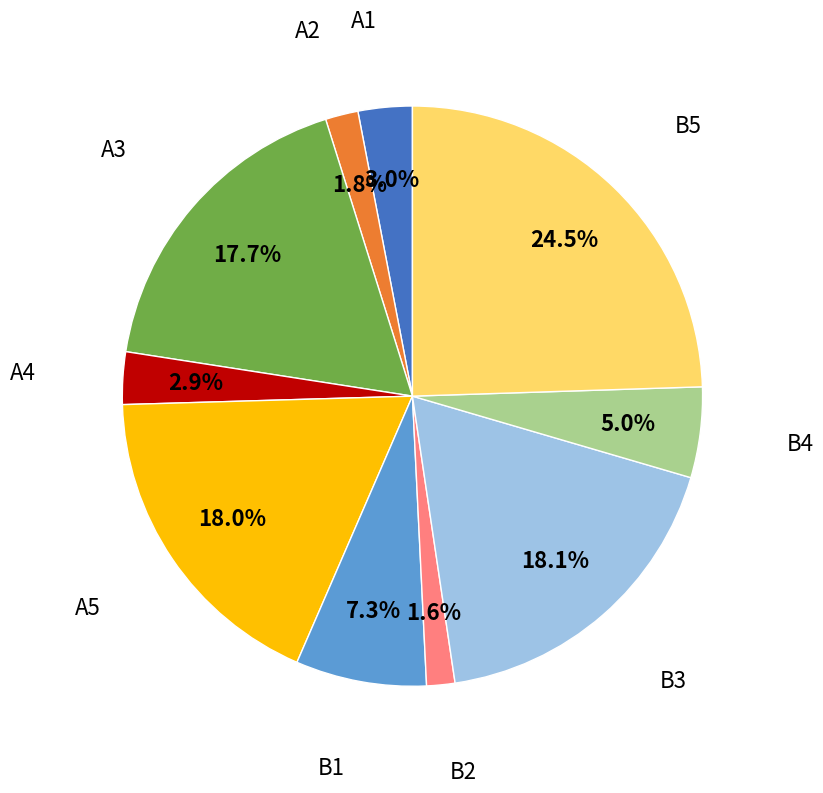

How many slices are in this pie chart?

10